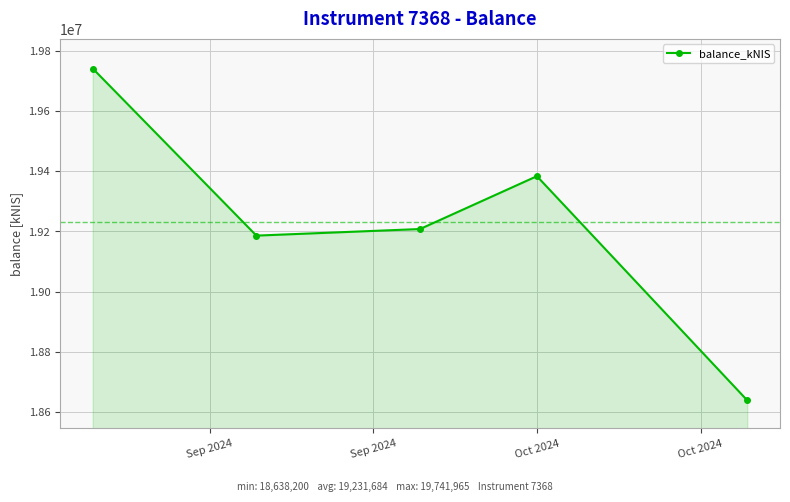

What is the value of the 1st point from the left?

19741965.4